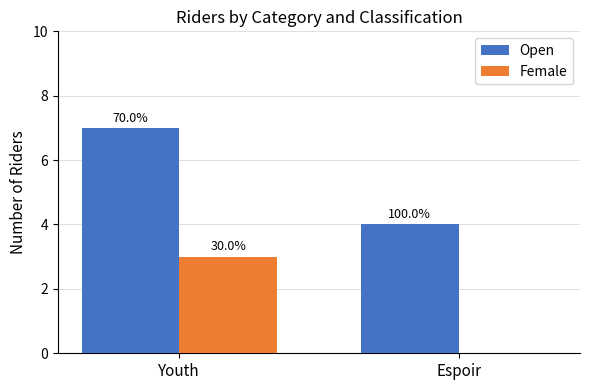

At which label does Open reach its minimum?

Espoir